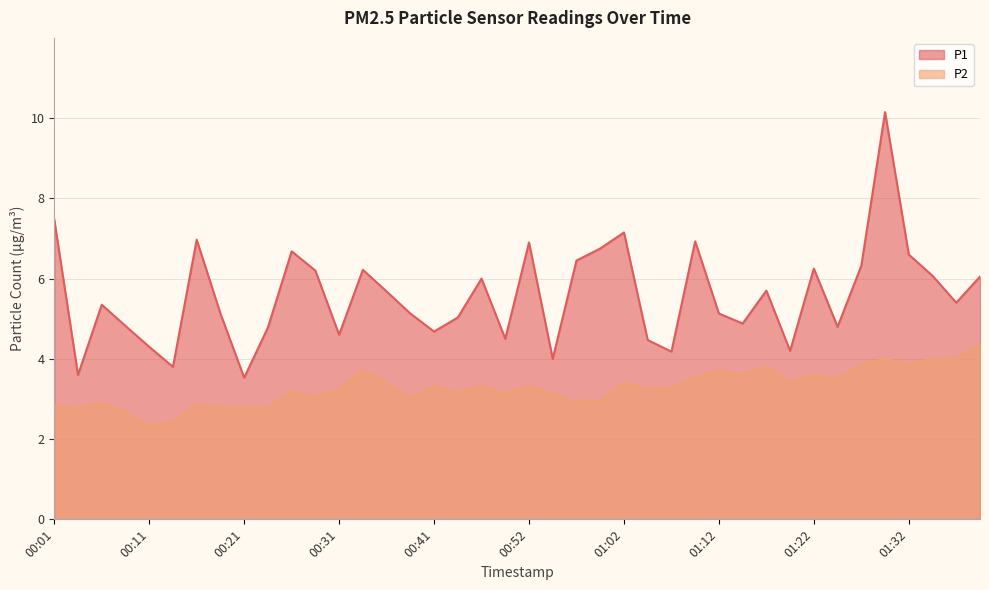

Reading left to right, what are all the values shown in this chart?

P1: 7.5	3.6	5.3	4.8	4.3	3.8	7.0	5.1	3.5	4.8	6.7	6.2	4.6	6.2	5.7	5.1	4.7	5.0	6.0	4.5	6.9	4.0	6.5	6.8	7.2	4.5	4.2	6.9	5.1	4.9	5.7	4.2	6.2	4.8	6.3	10.2	6.6	6.1	5.4	6.0
P2: 2.8	2.8	2.9	2.7	2.3	2.5	2.9	2.8	2.8	2.8	3.2	3.0	3.2	3.7	3.4	3.0	3.3	3.2	3.3	3.1	3.3	3.1	2.9	3.0	3.4	3.2	3.3	3.5	3.7	3.6	3.8	3.4	3.6	3.5	3.9	4.0	3.9	4.0	4.0	4.4